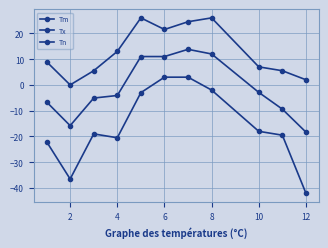

Reading left to right, transcribe all the data shown in this chart.

Tm: -6.6	-15.8	-5.1	-4.1	11.0	11.0	13.8	12.0	-2.9	-9.4	-18.3
Tx: 9.0	0.0	5.5	13.0	26.0	21.5	24.5	26.0	7.0	5.5	2.0
Tn: -22.0	-36.5	-19.0	-20.5	-3.0	3.0	3.0	-2.0	-18.0	-19.5	-42.0